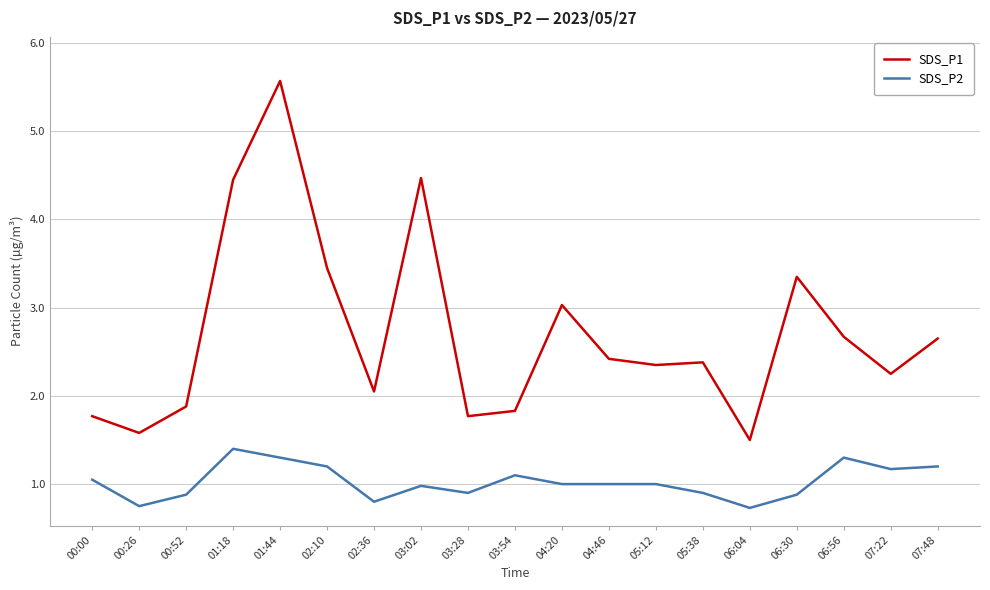

What is the difference between the highest and lowest values at 00:00?

0.7